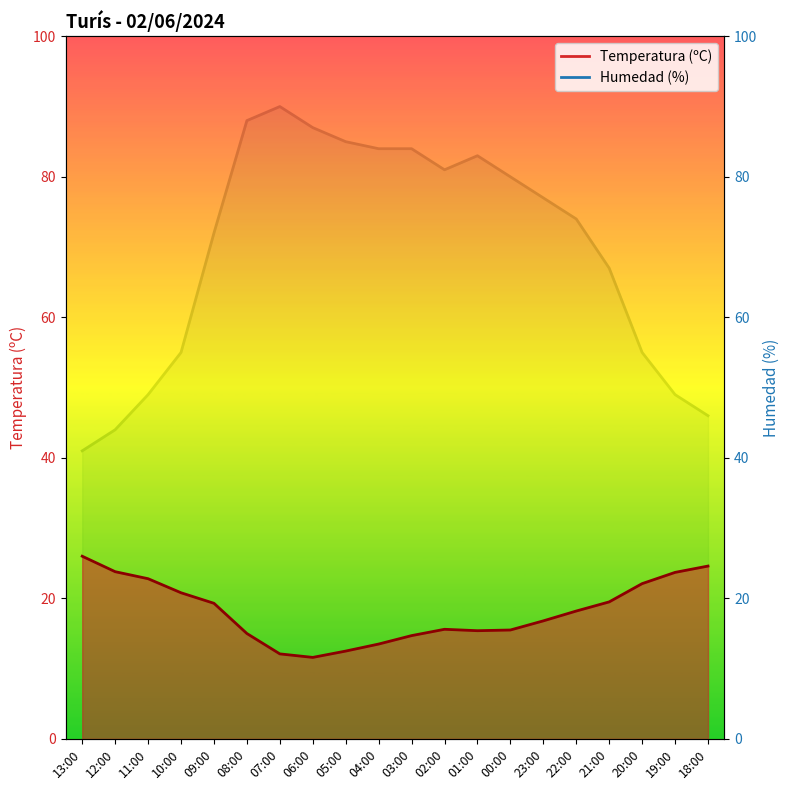

Does the chart have visible grid lines?

No